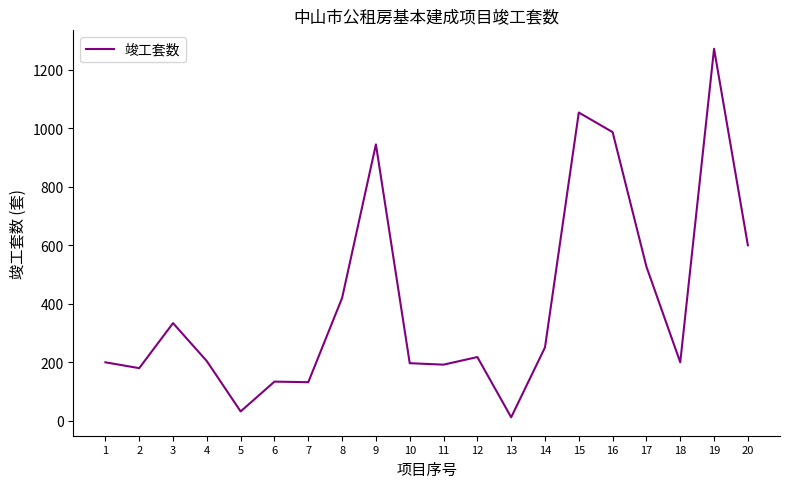

What is the difference between the maximum and minimum values?

1260